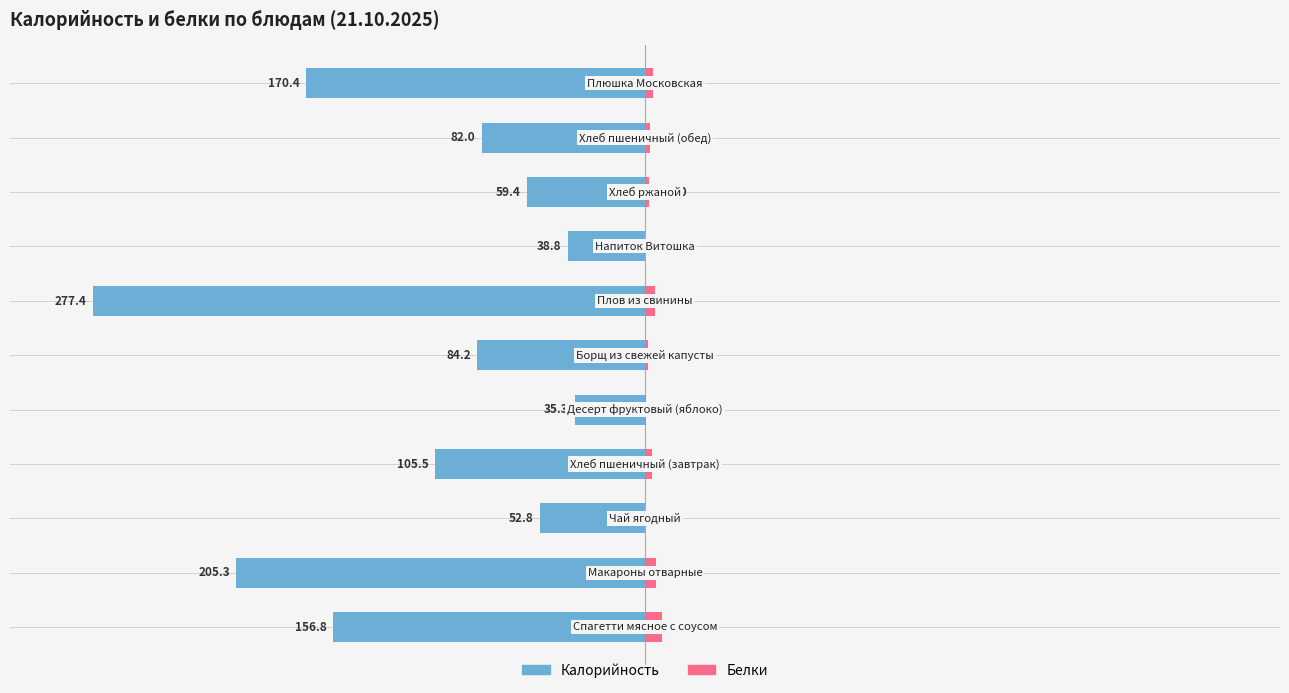

What is the difference between the highest and lowest values at 5?

85.8